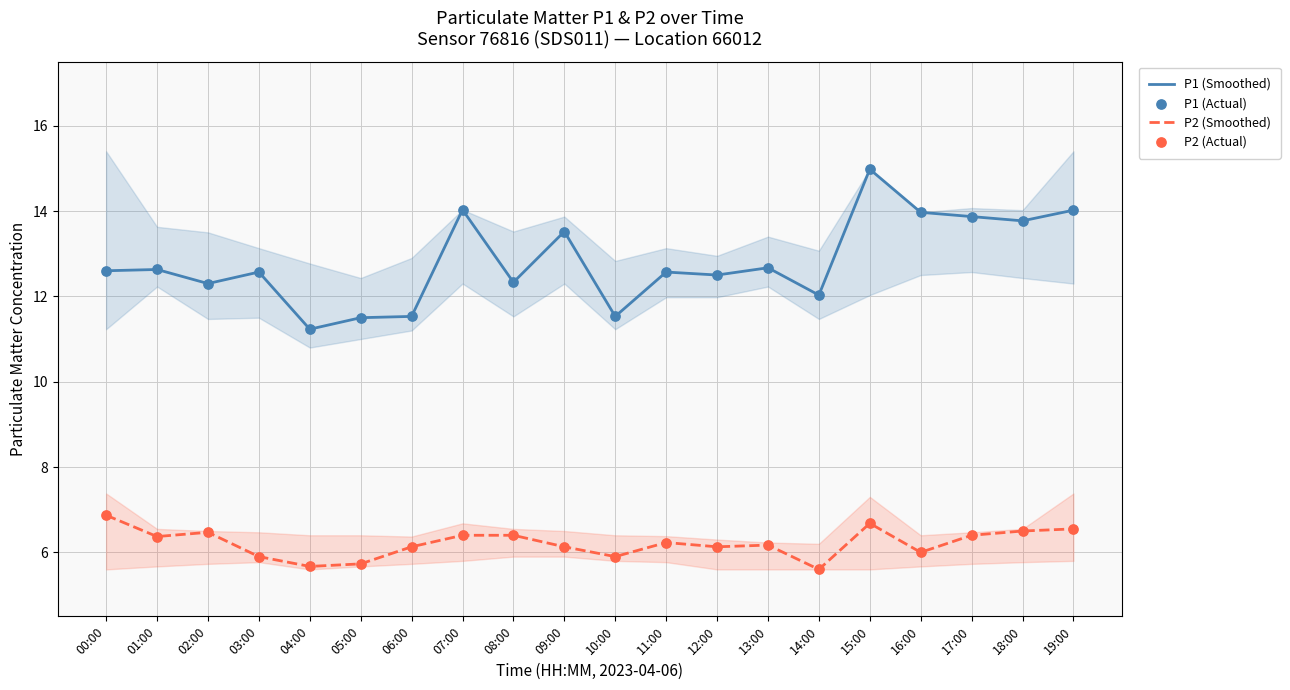

Which series has the largest Y range (max minus min)?

P1 (Smoothed)